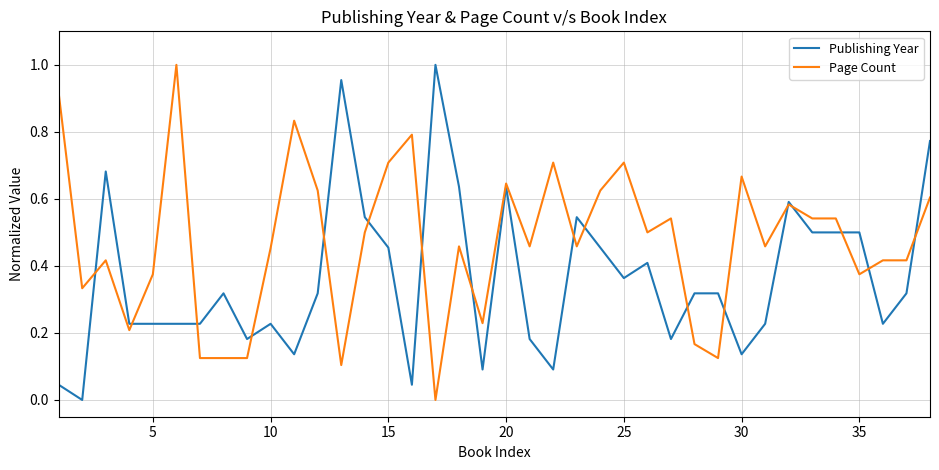

List the series in order of their overall mean, highest first.

Page Count, Publishing Year